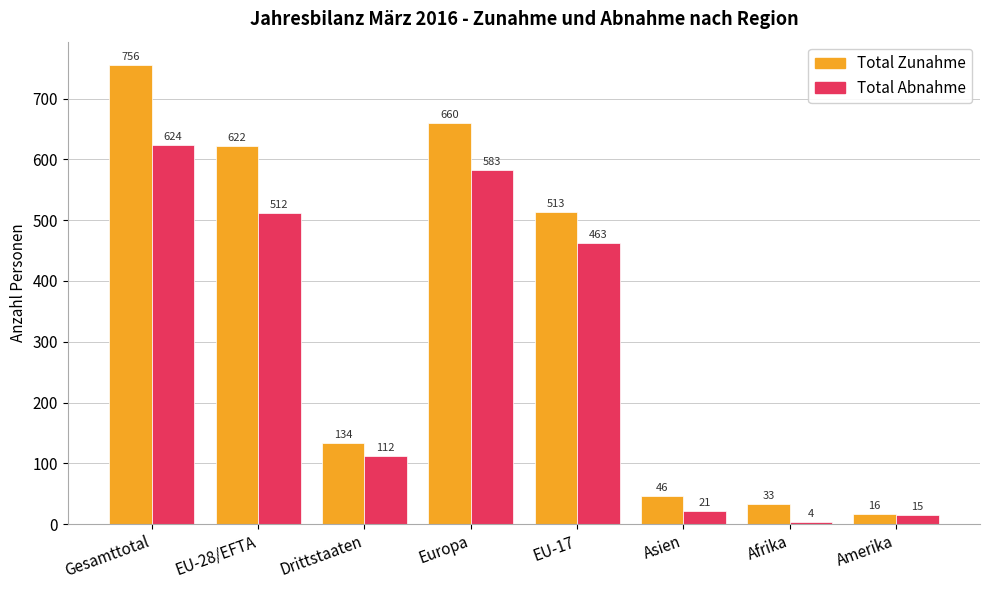

Rank the series by their average value, from lowest to highest.

Total Abnahme, Total Zunahme